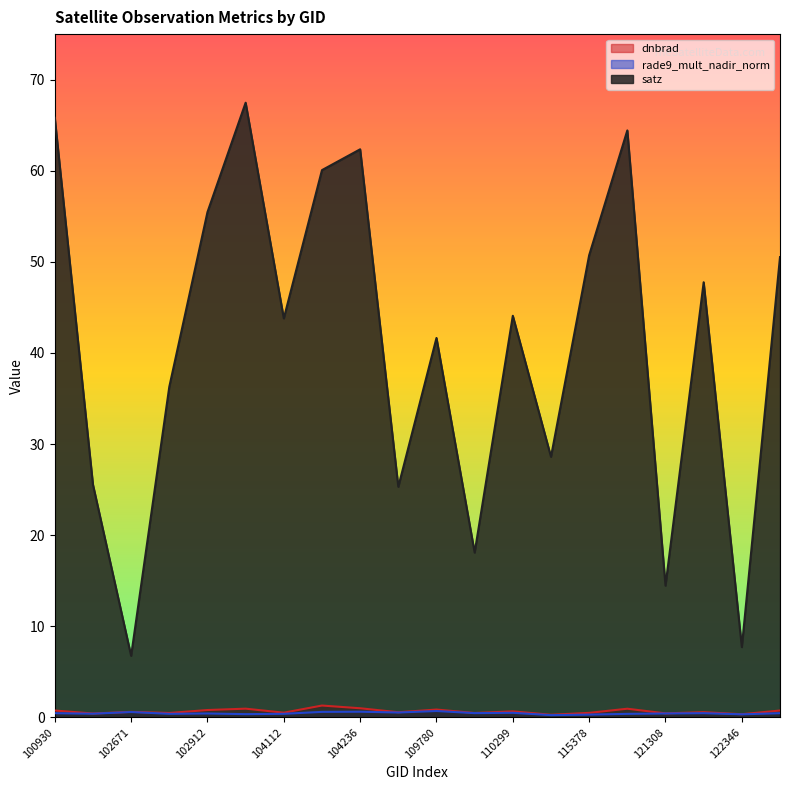

True or false: dnbrad and satz intersect in this chart.

False